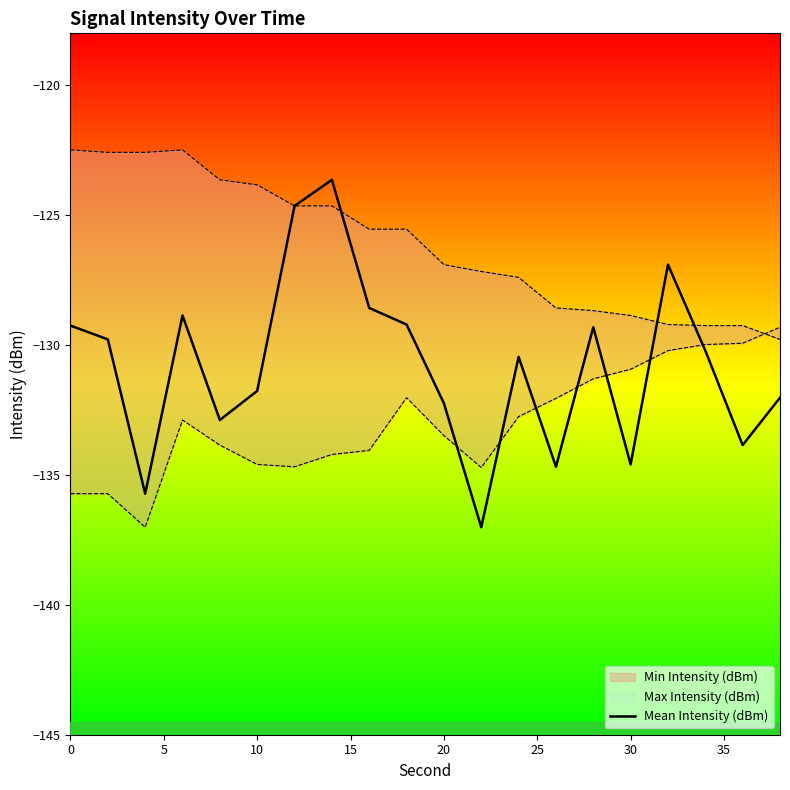

How many lines are shown in the chart?

1